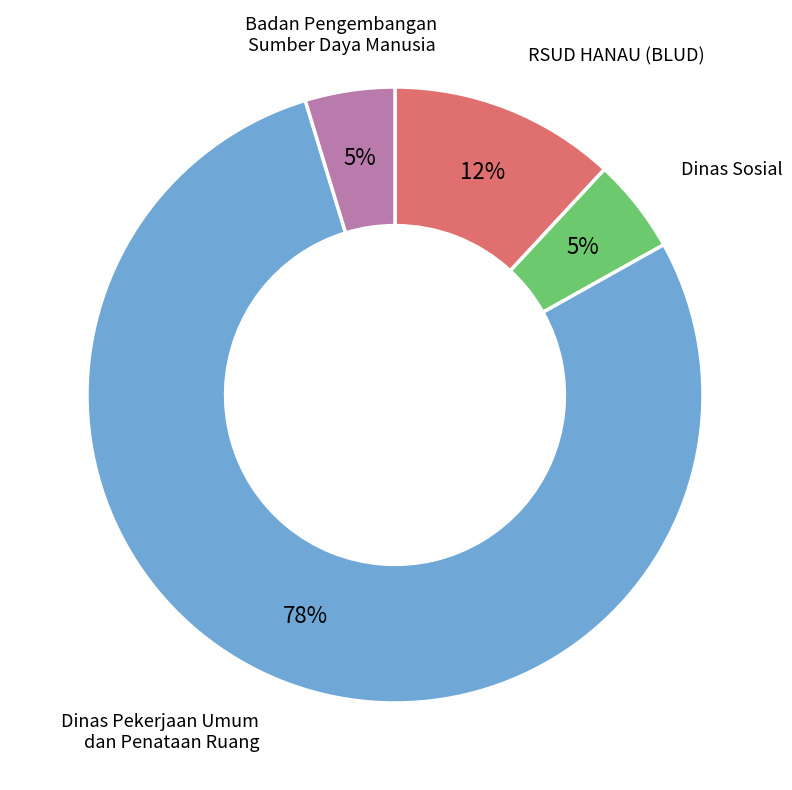

To the nearest percent, what is the average slice percentage?

25%